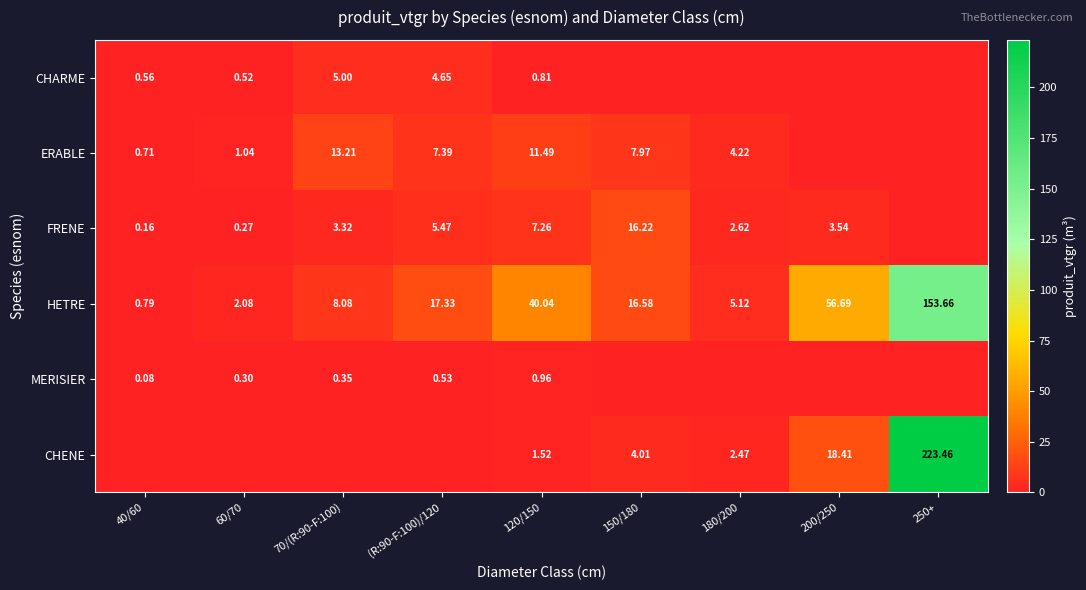

At which category is the sum across all series the highest?

250+